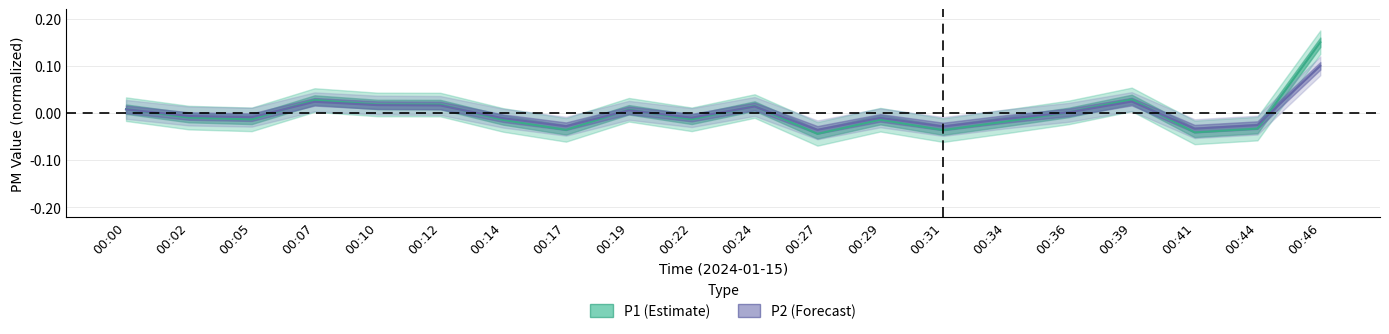

Does the chart display data point markers on the line(s)?

No